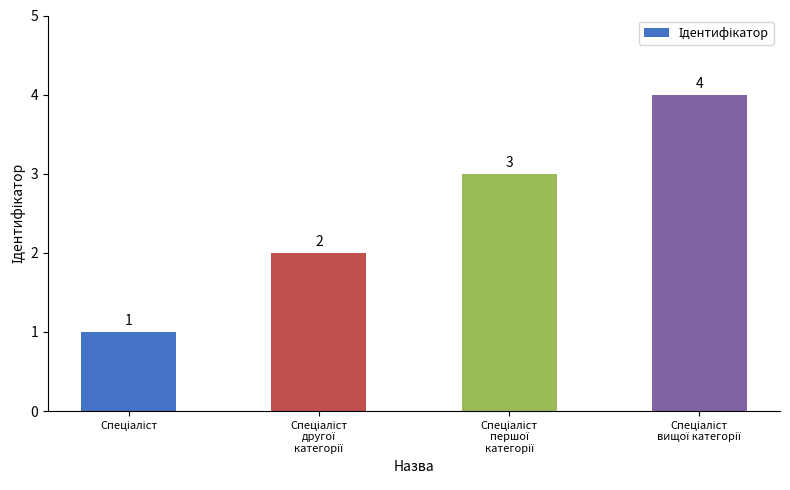

Count the values in the range 2 to 4.

3